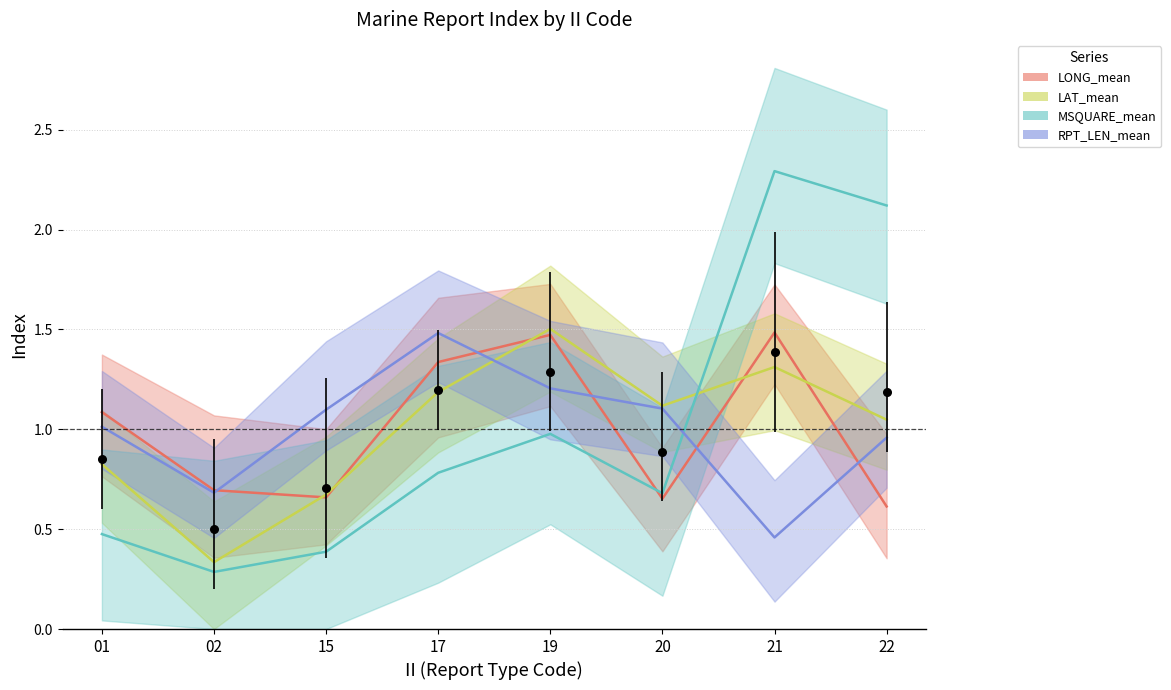

What are all the series names shown in the legend?

LONG_mean, LAT_mean, MSQUARE_mean, RPT_LEN_mean